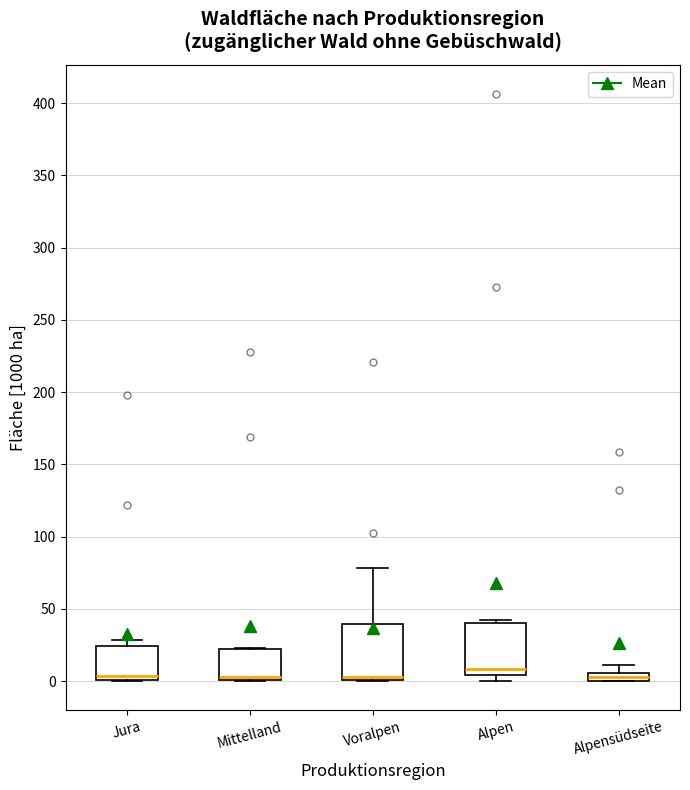

Where does the upper whisker of the box for Alpensüdseite end on the y-axis? The values are not printed on the chart, so give them approximately, as read against the axis.

10